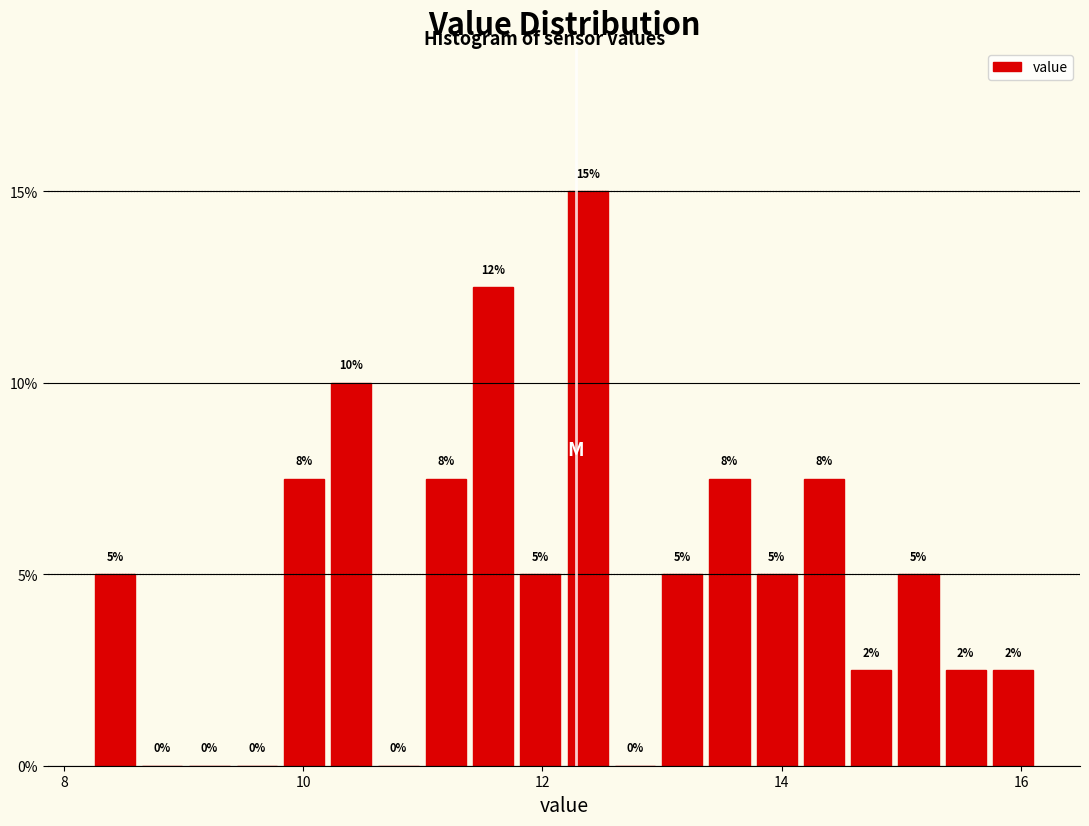

Around what value on the x-axis is the tallest bar? Give the approximate position of its centre, as read against the axis.

12.4